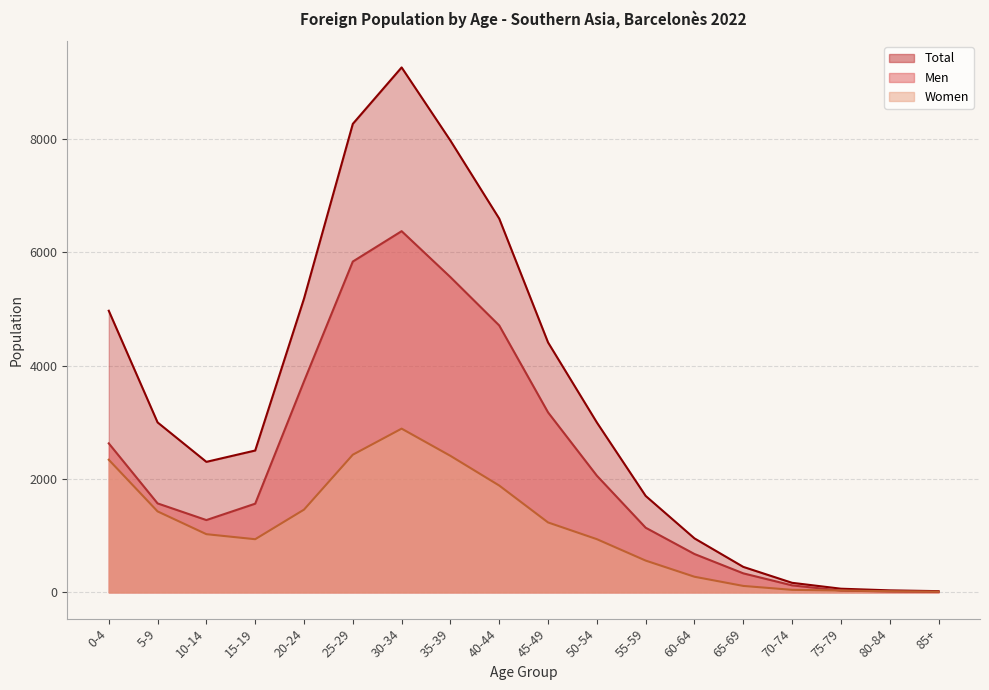

Reading right to left, list all the values displayed in this chart.

Men: 85+=9	80-84=16	75-79=32	70-74=124	65-69=336	60-64=677	55-59=1141	50-54=2059	45-49=3176	40-44=4709	35-39=5562	30-34=6373	25-29=5837	20-24=3723	15-19=1565	10-14=1276	5-9=1570	0-4=2629
Women: 85+=13	80-84=20	75-79=33	70-74=45	65-69=114	60-64=276	55-59=561	50-54=939	45-49=1234	40-44=1885	35-39=2409	30-34=2889	25-29=2429	20-24=1460	15-19=938	10-14=1027	5-9=1429	0-4=2340
Total: 85+=22	80-84=36	75-79=65	70-74=169	65-69=450	60-64=953	55-59=1702	50-54=2998	45-49=4410	40-44=6594	35-39=7971	30-34=9262	25-29=8266	20-24=5183	15-19=2503	10-14=2303	5-9=2999	0-4=4969